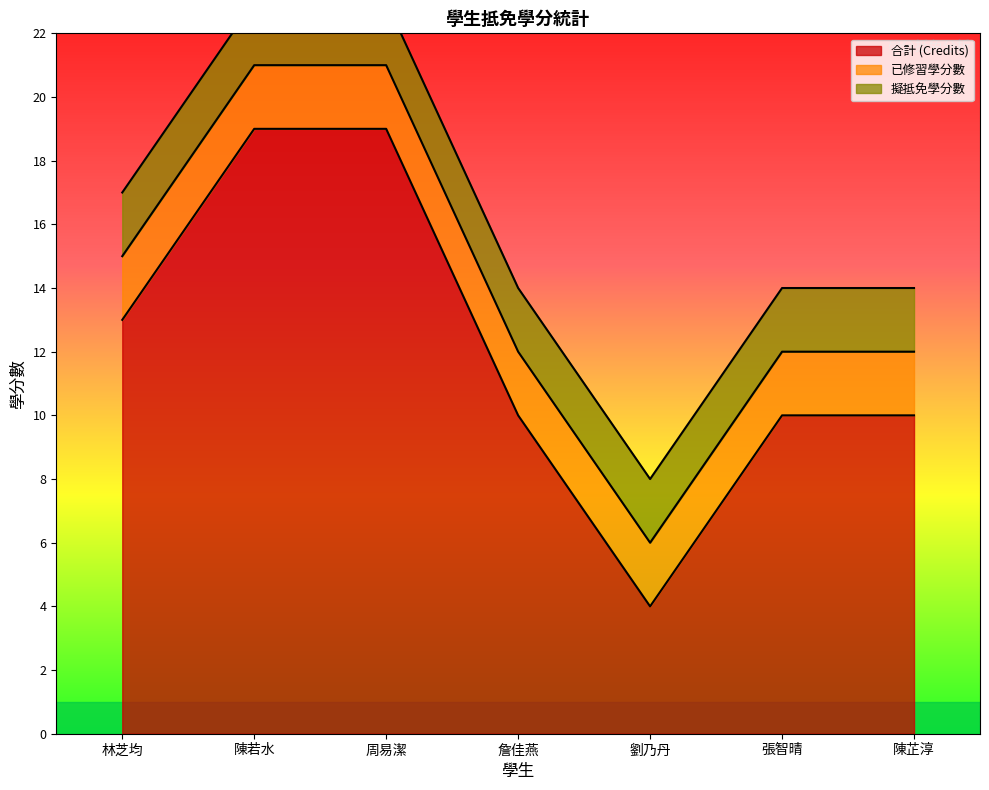

Which series has the largest total across all categories?

合計 (Credits)